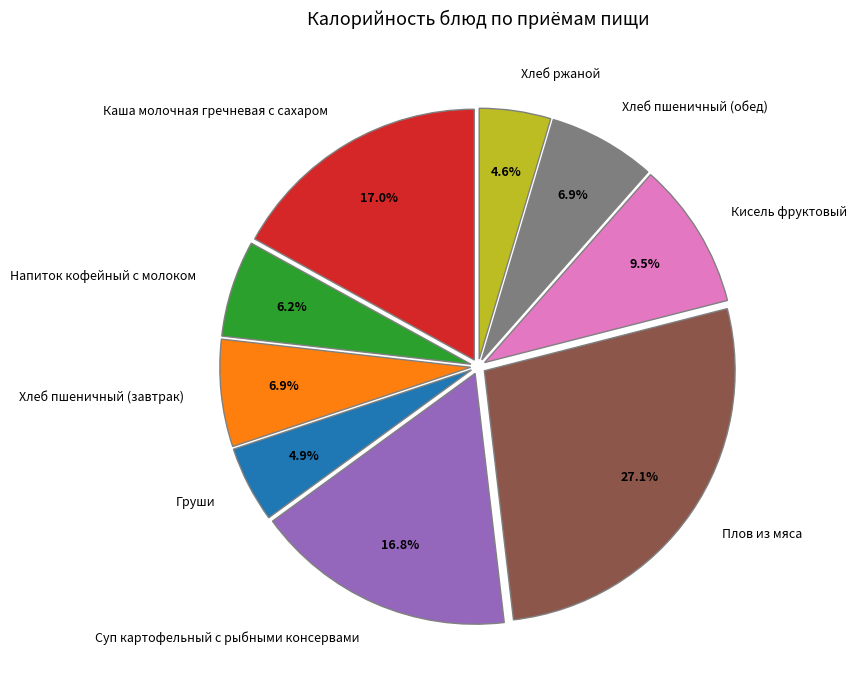

Which category has the biggest portion of the pie?

Плов из мяса